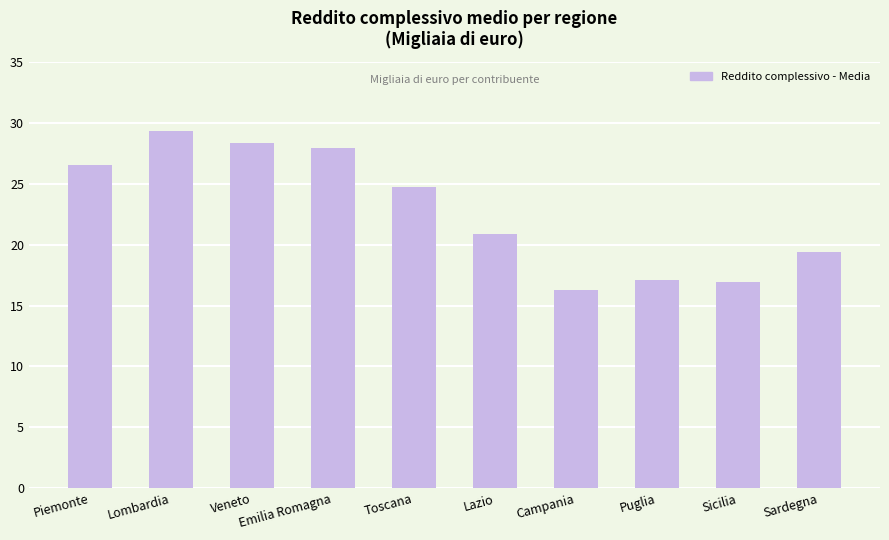

What is the change in value from Veneto to Campania?

-12.1